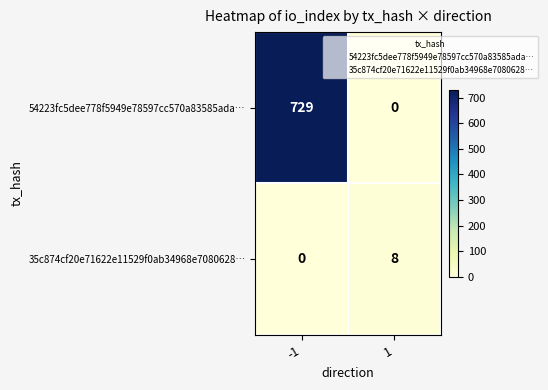

The value of 35c874cf20e71622e11529f0ab34968e7080628… at 1 is 8. True or false?

True